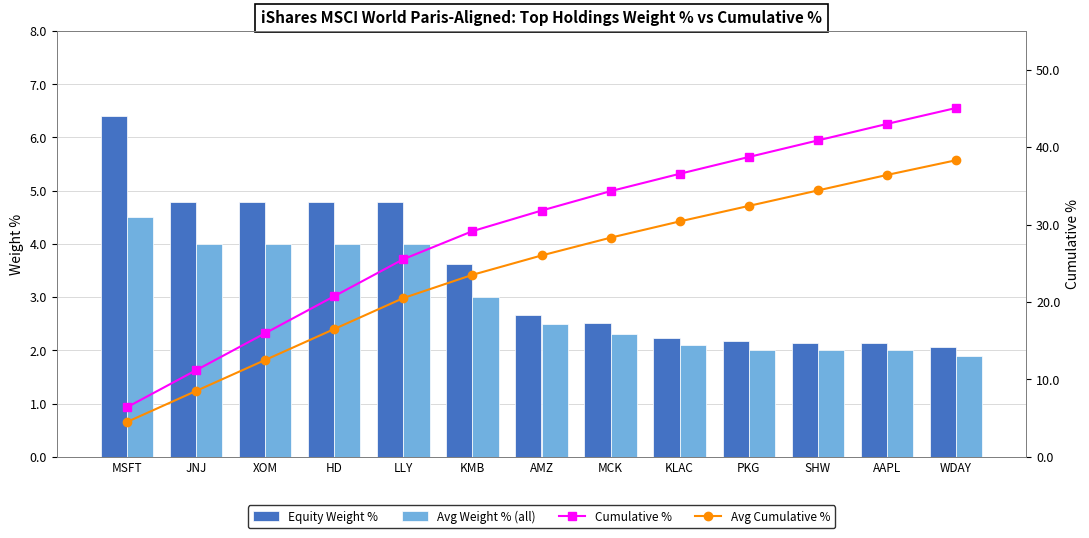

At how many categories does at least one series exceed 44?

1